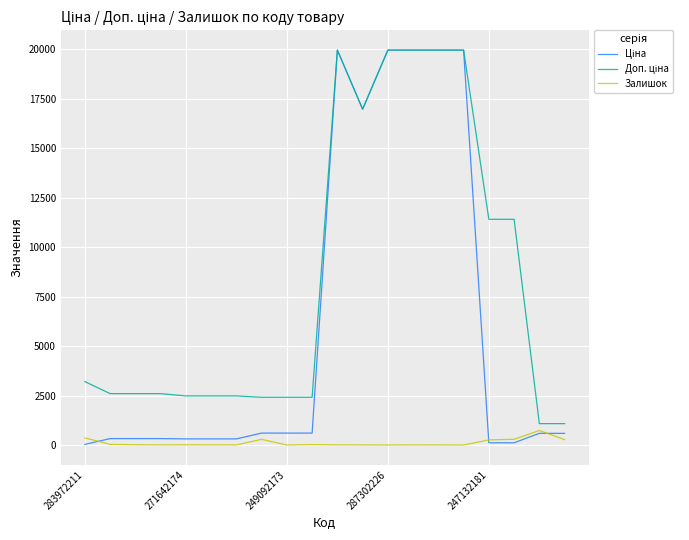

Where is the first local minimum for Доп. ціна?

11